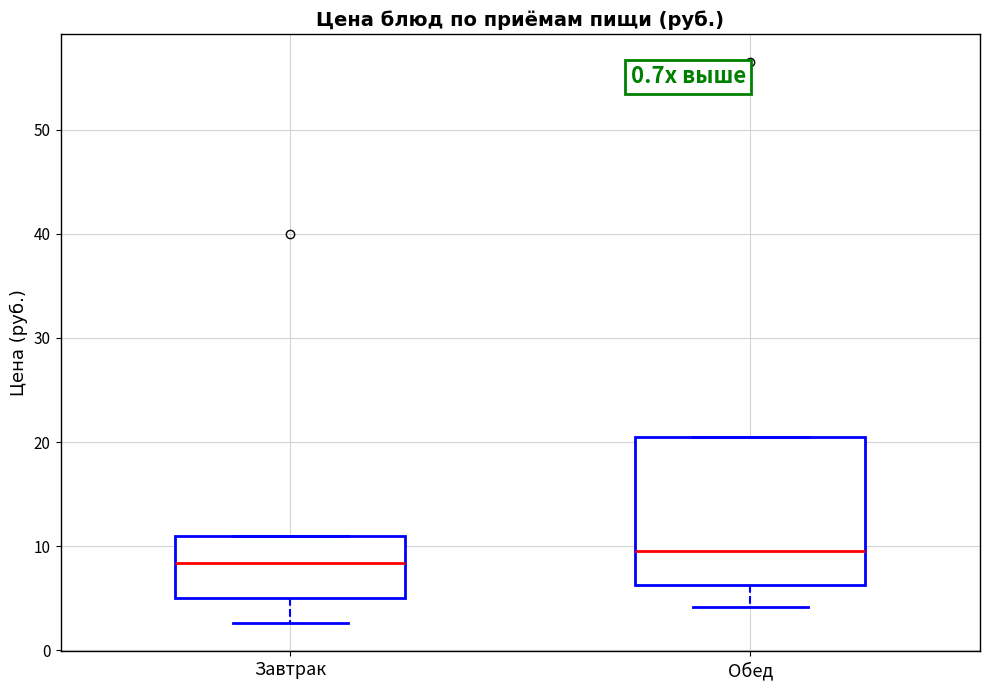

Where is the upper edge of the box for Завтрак on the y-axis? The values are not printed on the chart, so give them approximately, as read against the axis.

11